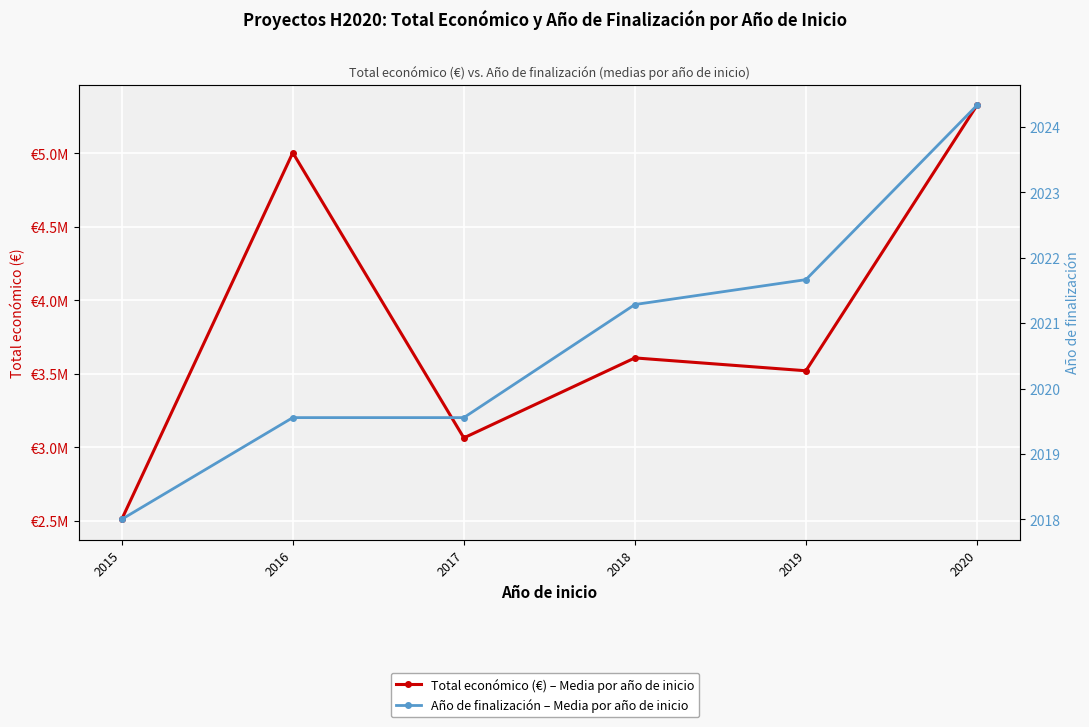

True or false: Total económico (€) – Media por año de inicio and Año de finalización – Media por año de inicio cross at least once.

False